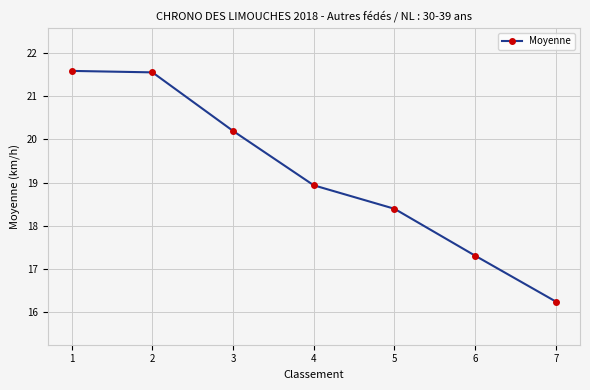

What is the smallest value displayed?

16.2